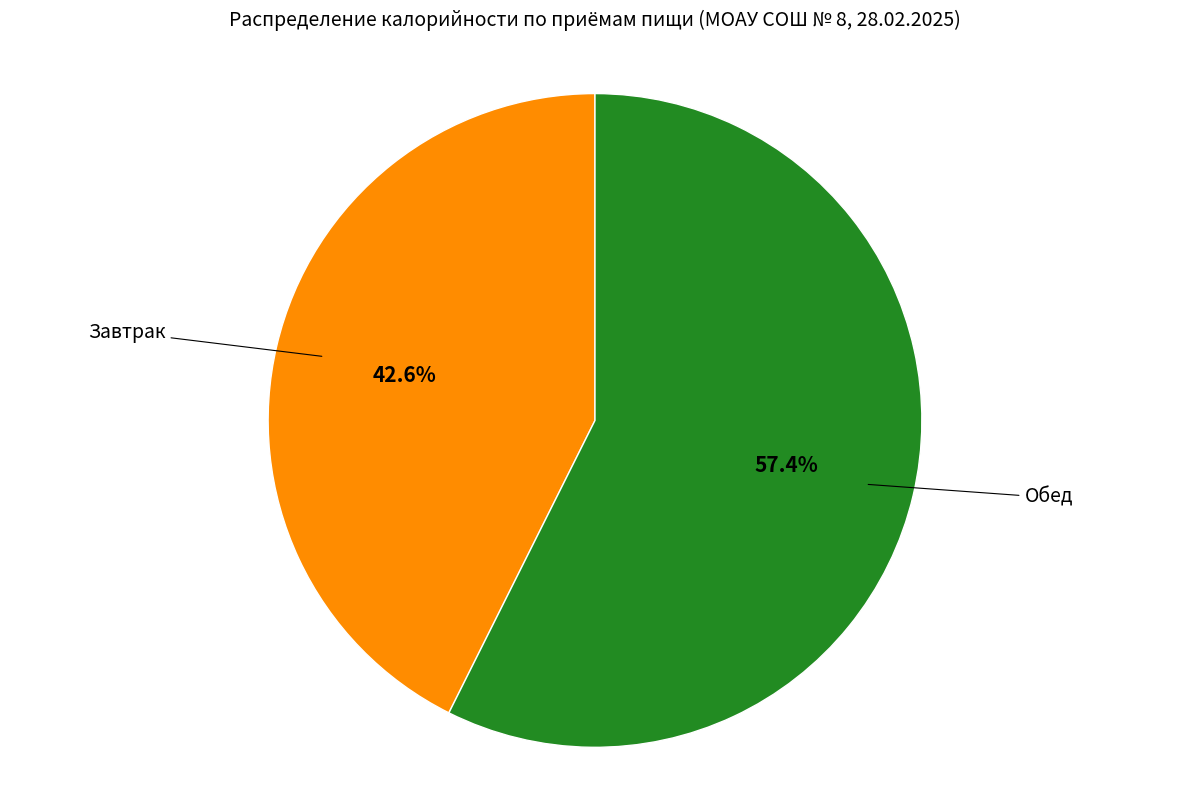

Is there a majority slice in this chart?

Yes